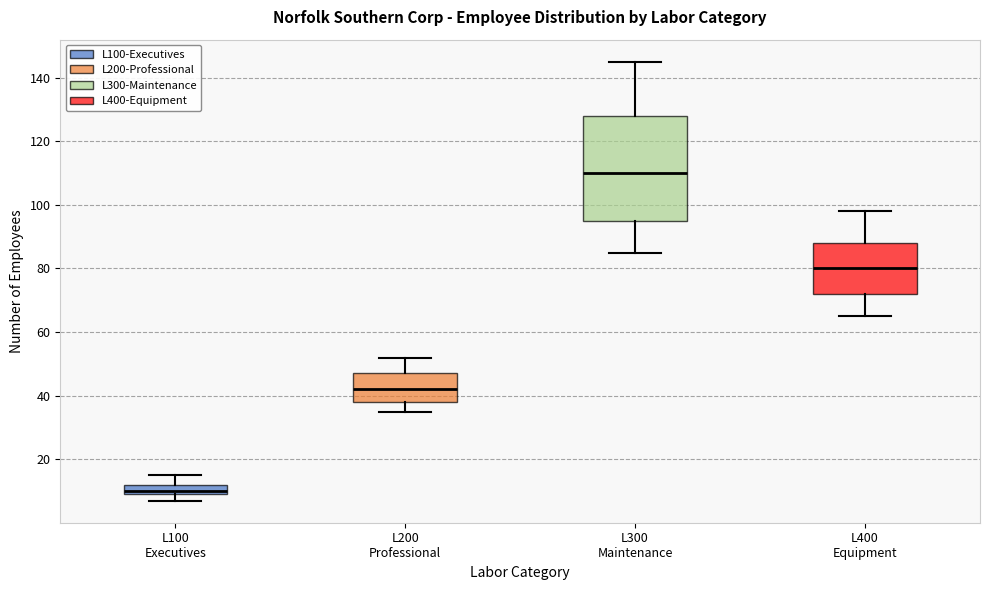

Reading left to right, transcribe this box plot: for each box, give where its median line is, the range the box spans, and where its two whiskers end, as read against the y-axis. The values are not printed on the chart, so give them approximately, as read against the axis.

L100 Executives: median 10 (just above the box's lower edge), box 10 to 12, whiskers 8 to 16
L200 Professional: median 42, box 38 to 48, whiskers 36 to 52
L300 Maintenance: median 110, box 96 to 128, whiskers 86 to 146
L400 Equipment: median 80, box 72 to 88, whiskers 66 to 98